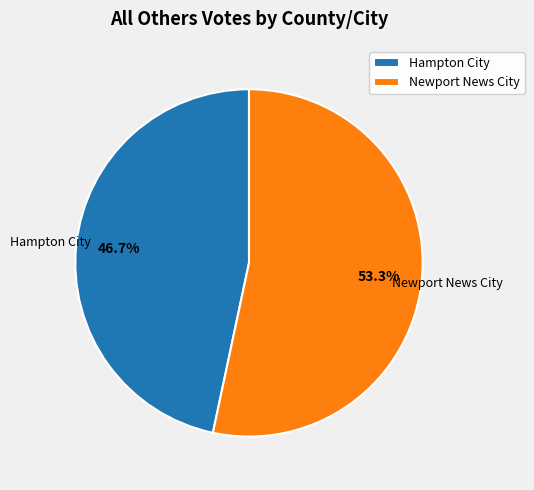

Rank the categories by value from lowest to highest.

Hampton City, Newport News City